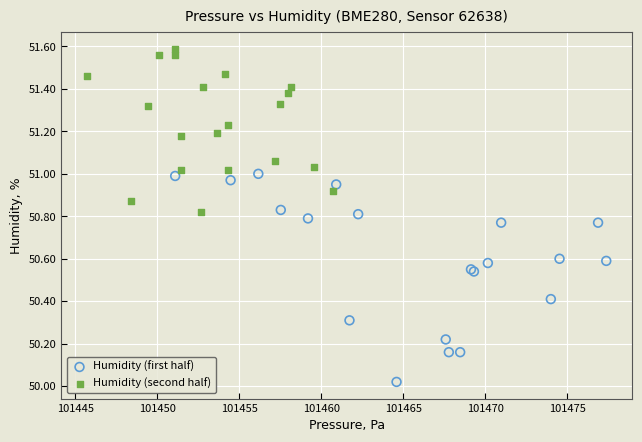

Which series reaches the maximum Y coordinate?

Humidity (second half)